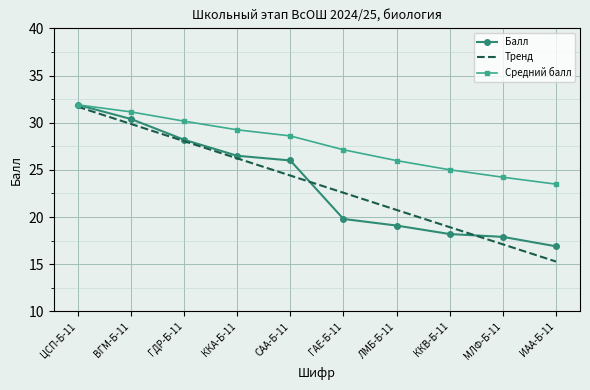

True or false: Балл and Тренд intersect in this chart.

True